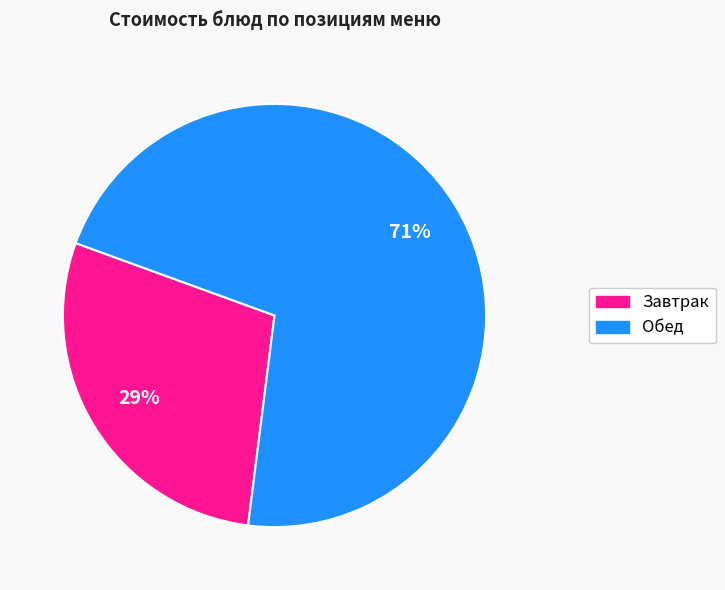

Is there a majority slice in this chart?

Yes